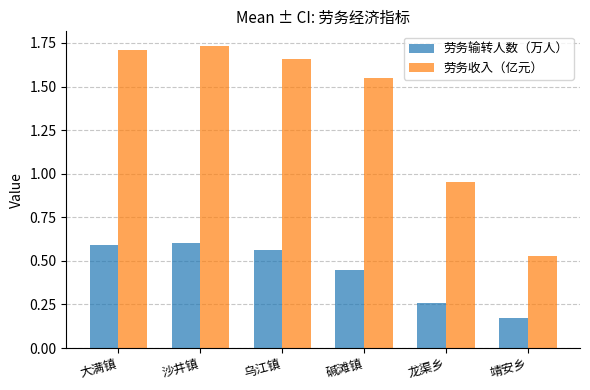

The 劳务输转人数（万人） series shows 0.3 at 沙井镇. True or false?

False